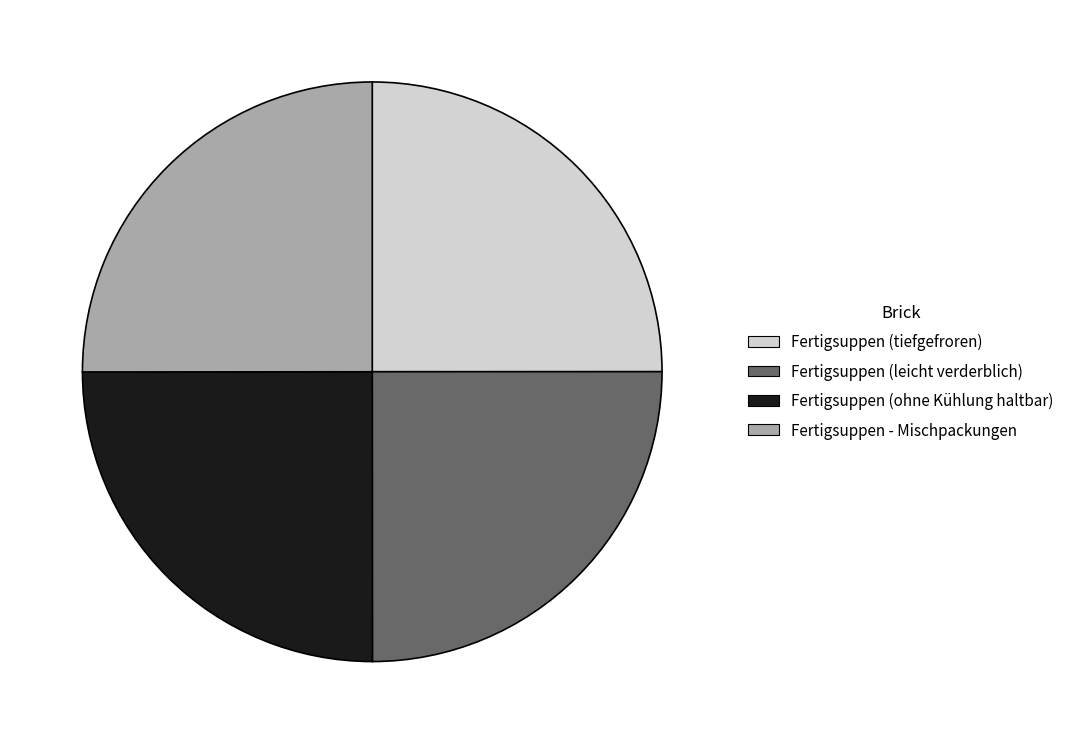

Is there any slice that represents more than half of the pie?

No